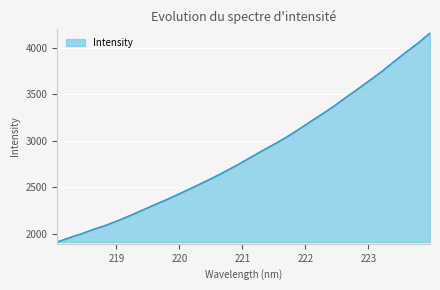

How many lines are shown in the chart?

1